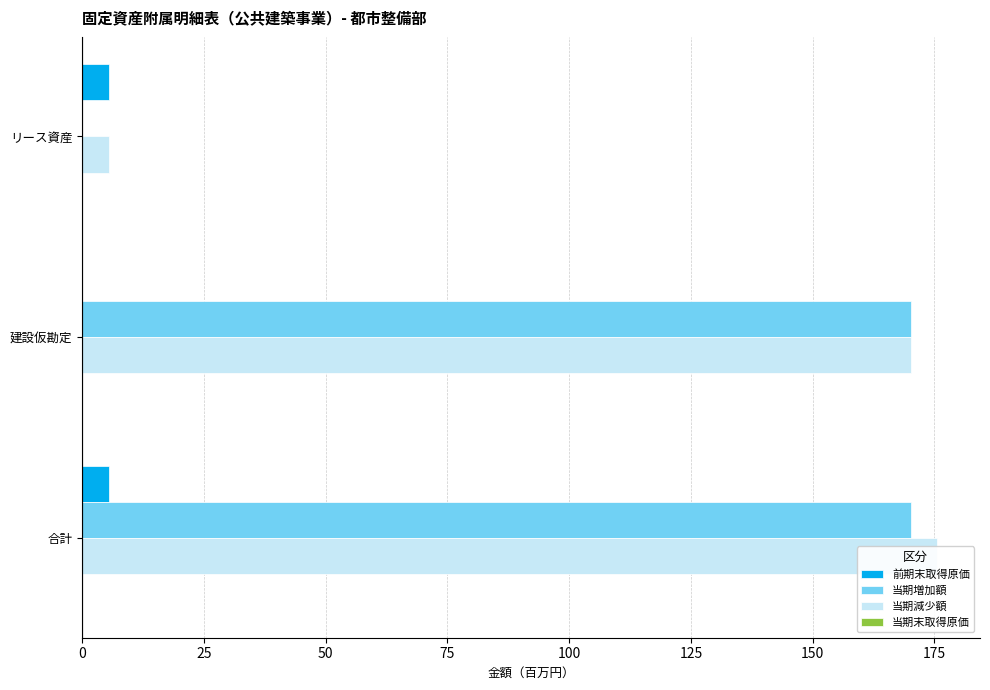

How many bars are there in each group?

4